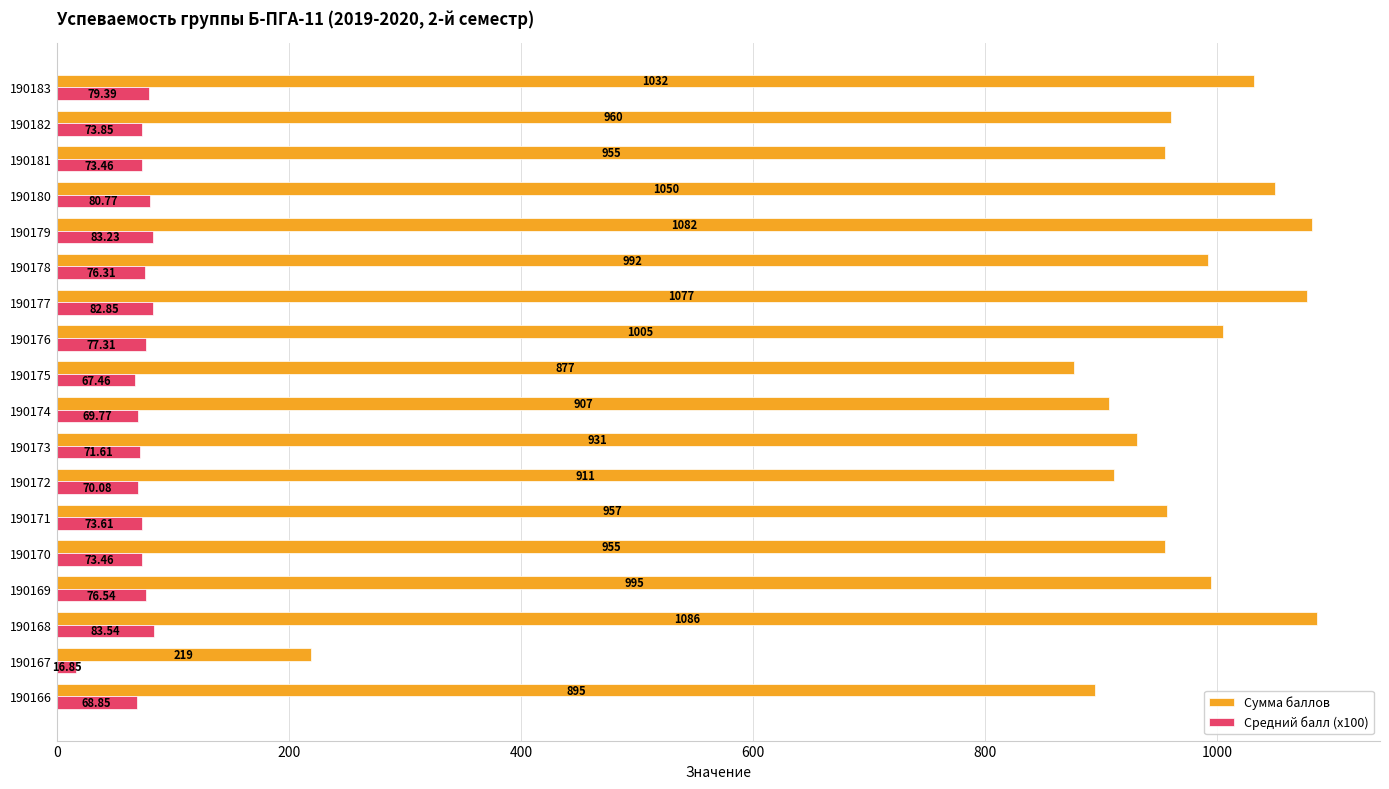

Rank the series by their maximum value, from lowest to highest.

Средний балл (x100), Сумма баллов